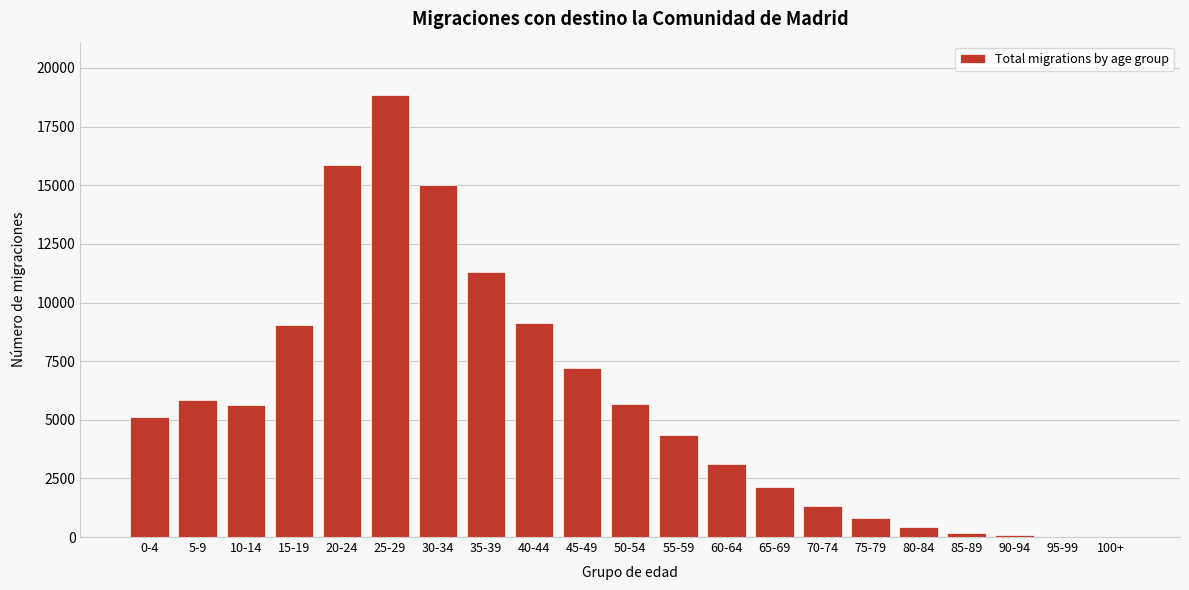

Between 40-44 and 35-39, which is larger?

35-39